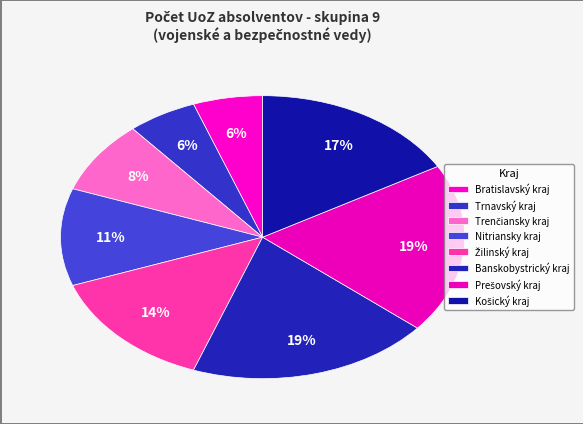

Count the number of slices in the pie.

8